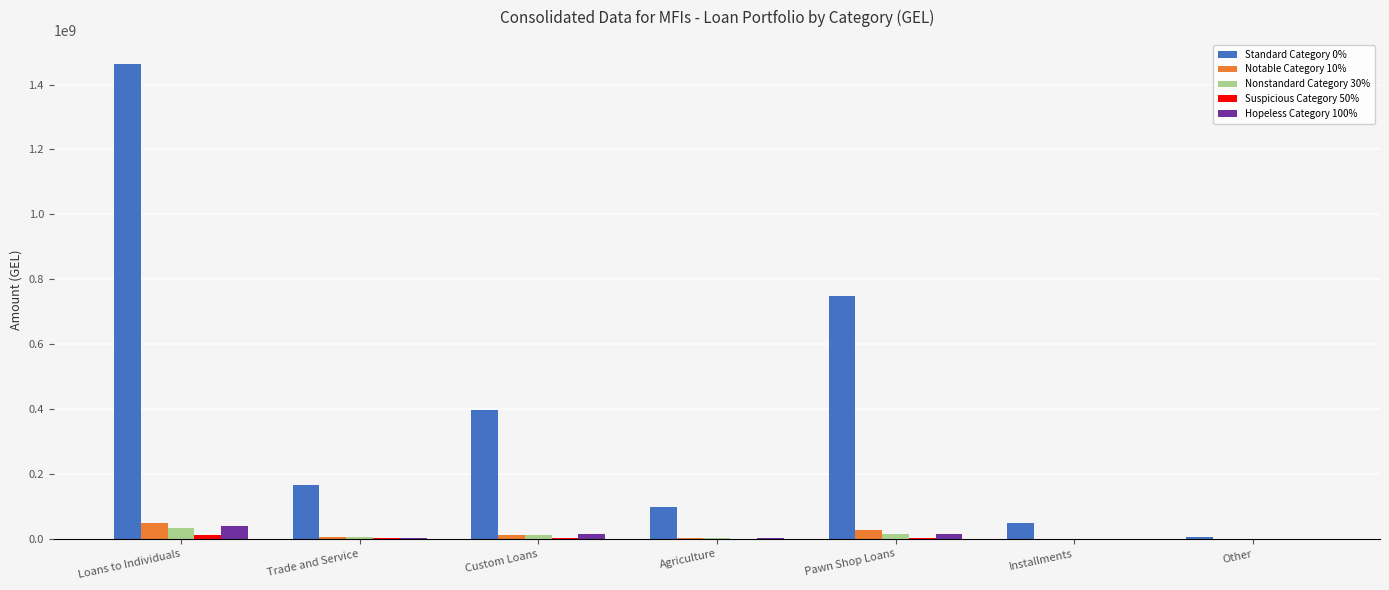

Which category has the highest value across all series?

Loans to Individuals